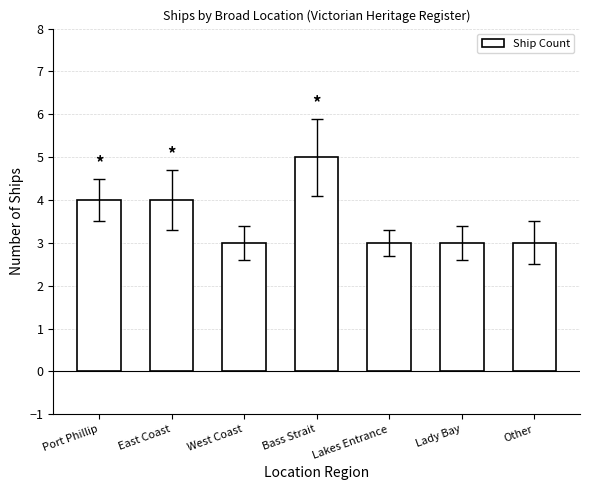

What is the label of the 6th bar from the right?

East Coast